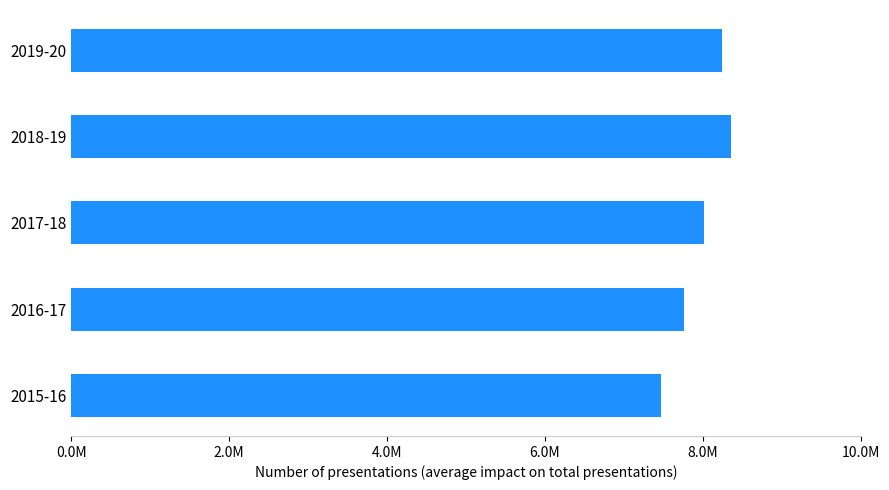

What is the difference between the second highest and minimum values?

770290